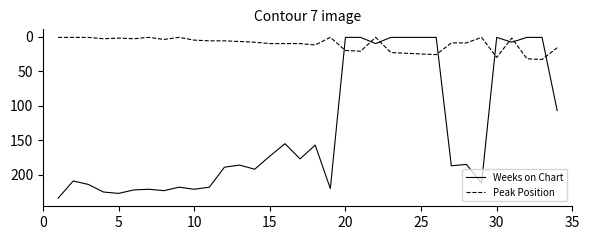

What is the difference between the maximum and minimum values in the Weeks on Chart series?

233